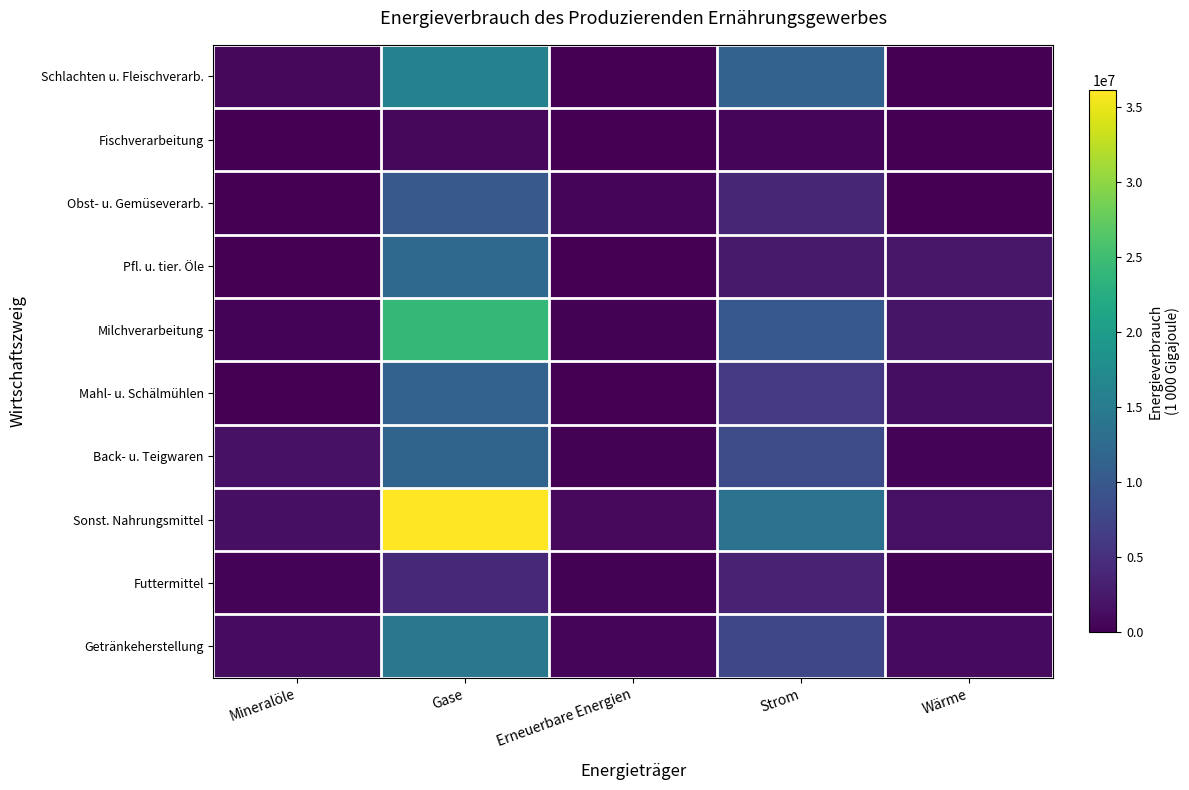

What is the difference between the highest and lowest values at Mineralöle?

1814205.1